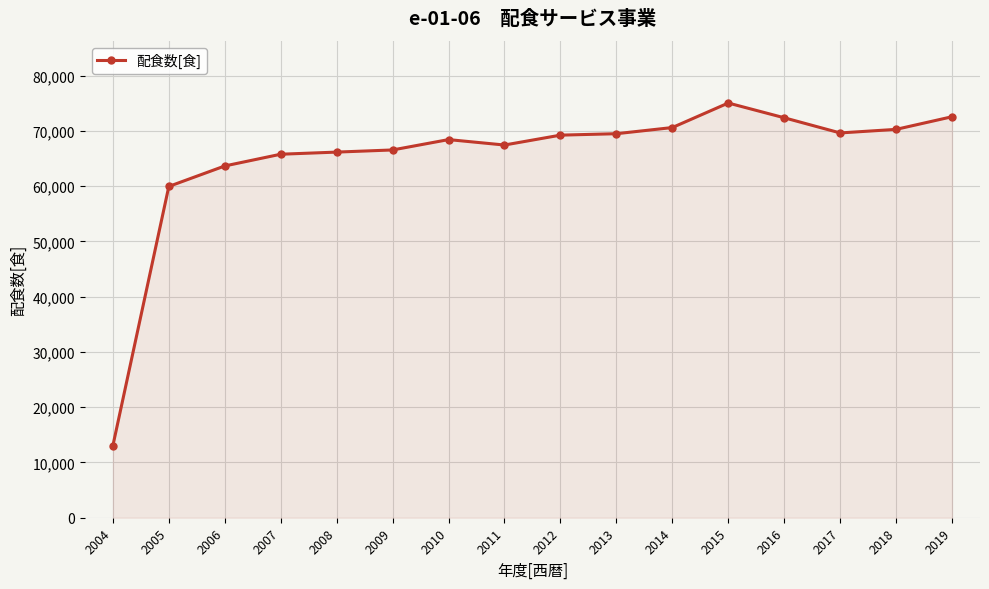

What is the difference between the maximum and minimum values?

62002